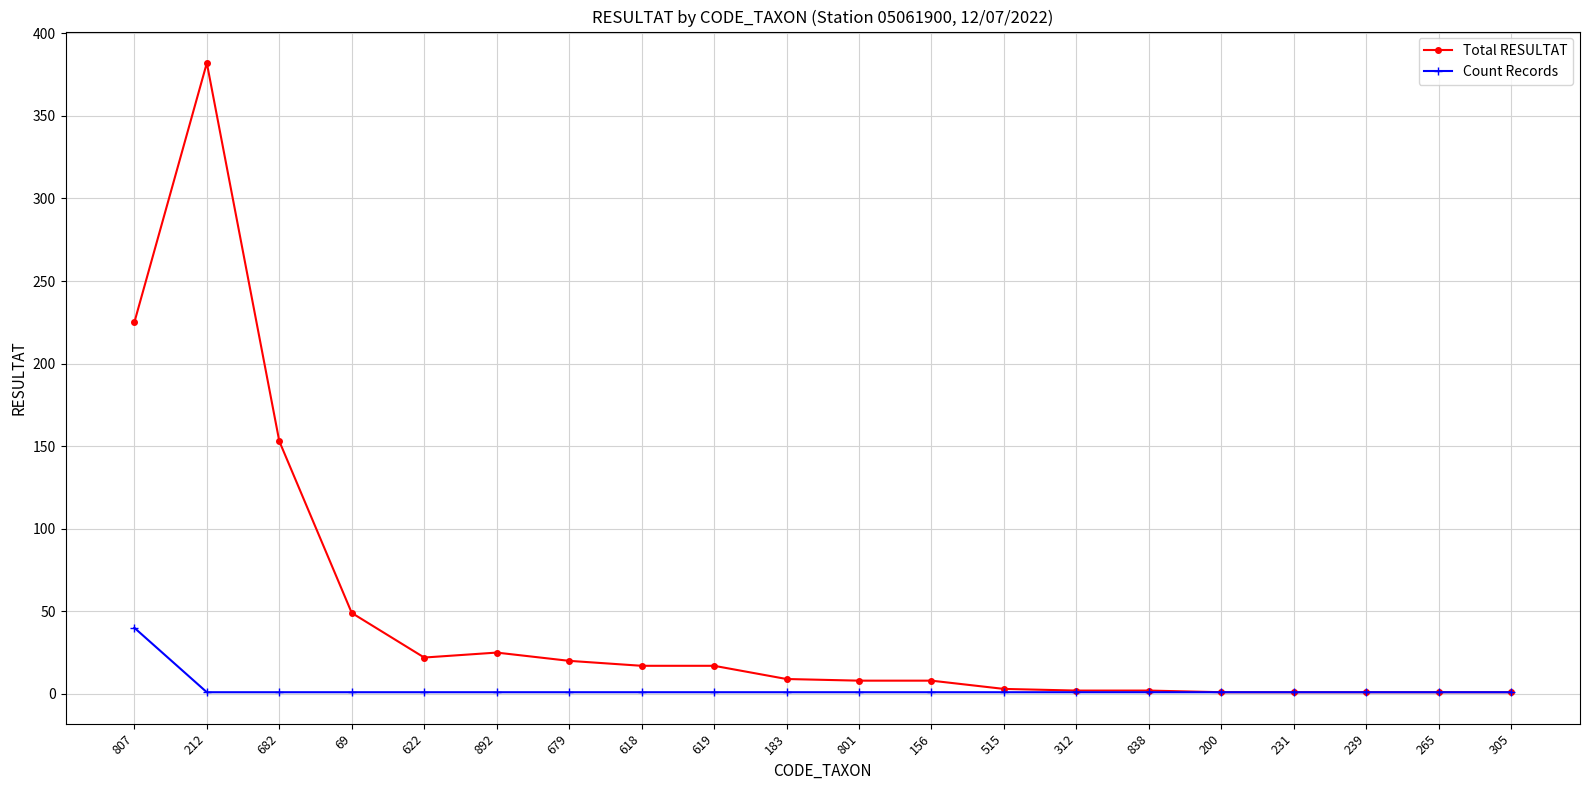

Which label corresponds to the largest value in the chart?

212